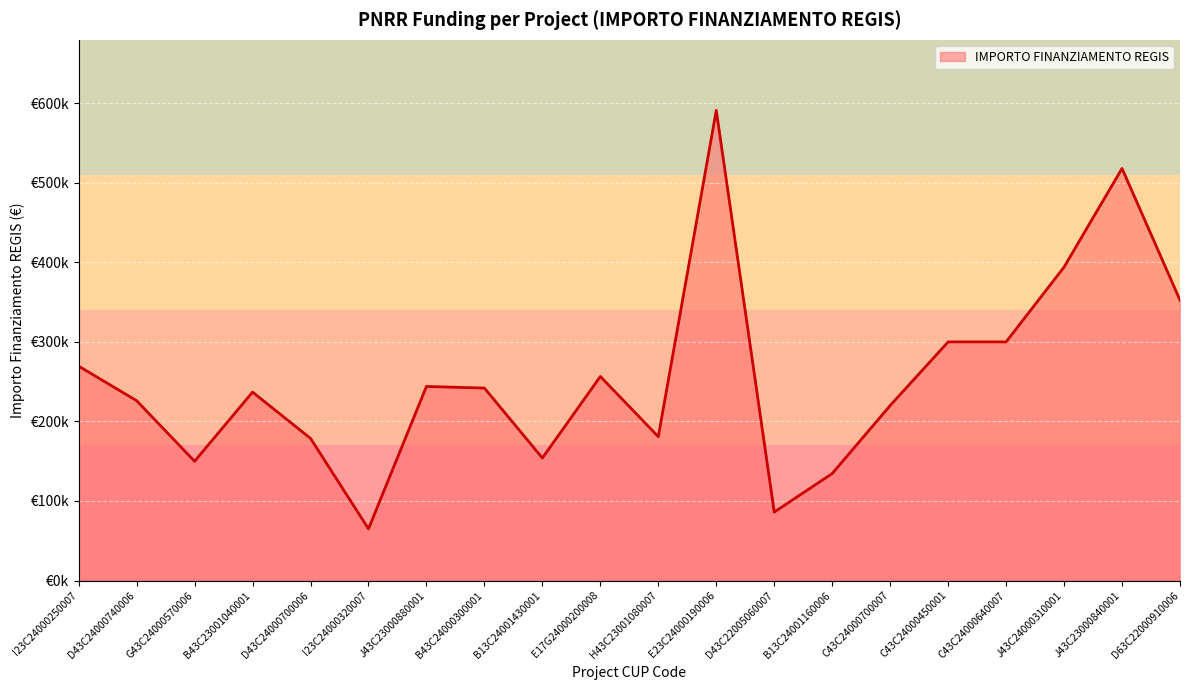

True or false: the data shows 518010 at J43C23000840001.

True